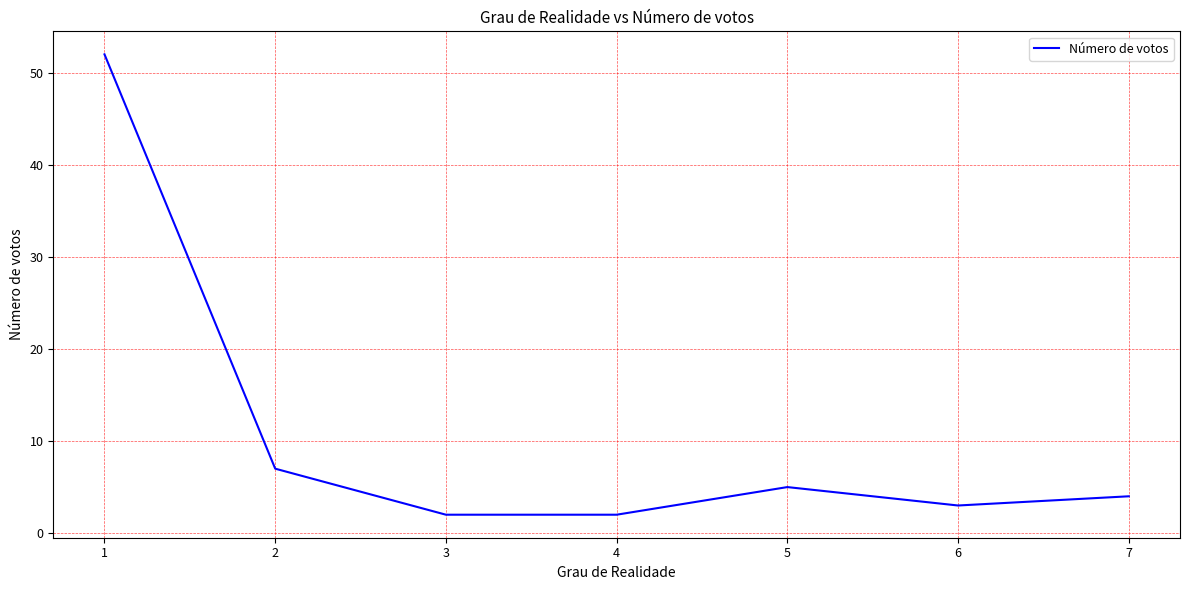

What is the average value?

11